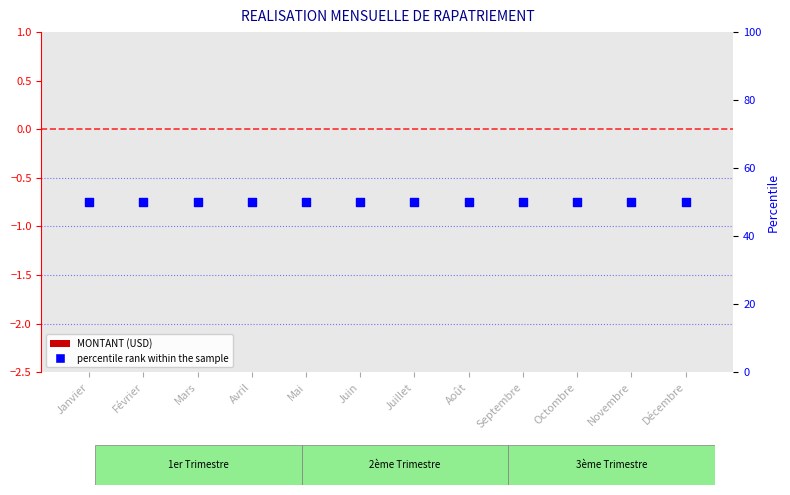

Is the value of MONTANT (USD) at Décembre greater than the value of percentile rank within the sample at Juillet?

No